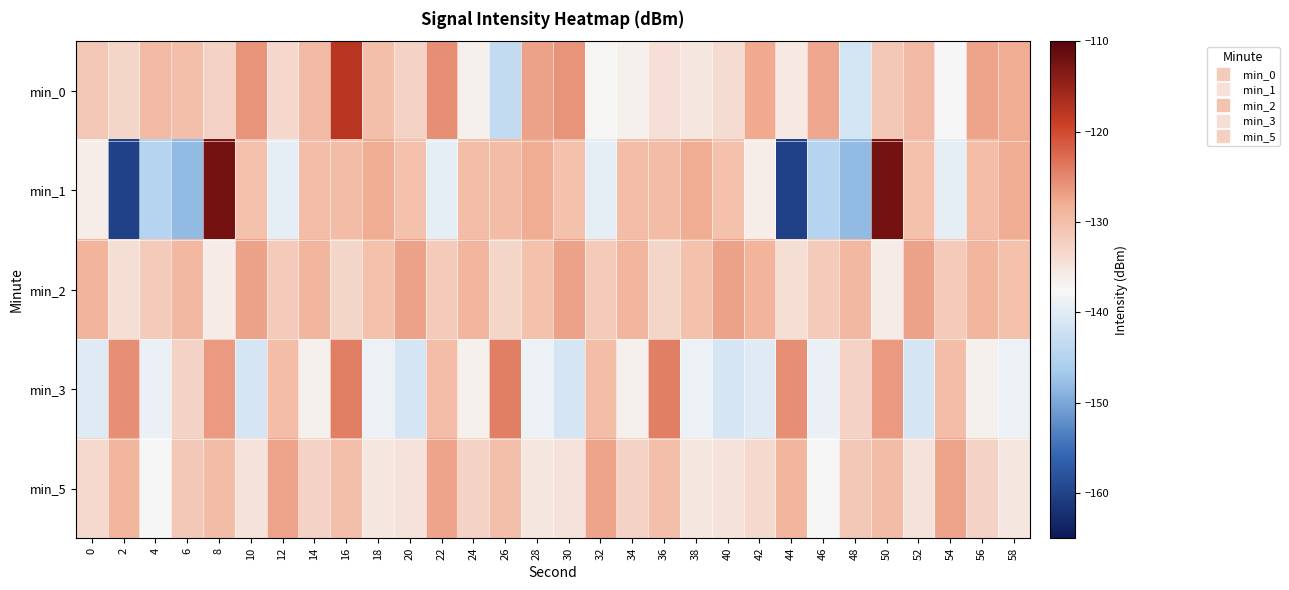

Rank the series by their maximum value, from lowest to highest.

min_5, min_2, min_3, min_0, min_1